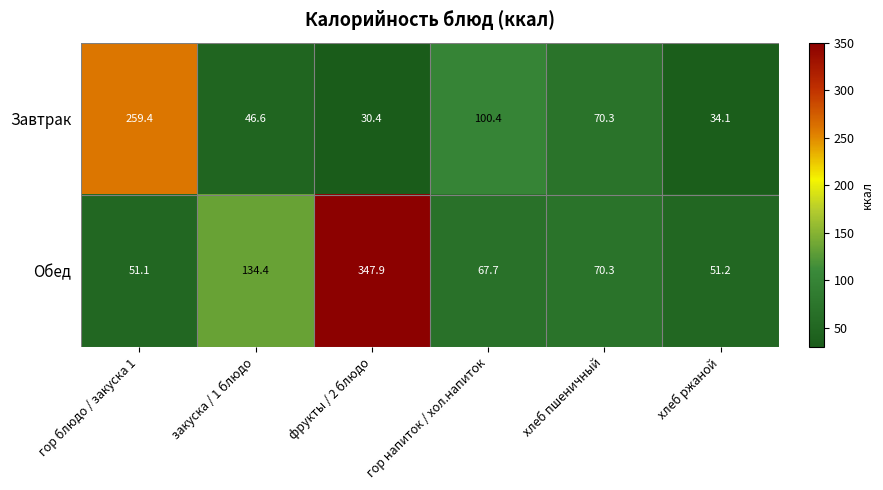

At which category is the sum across all series the highest?

фрукты / 2 блюдо